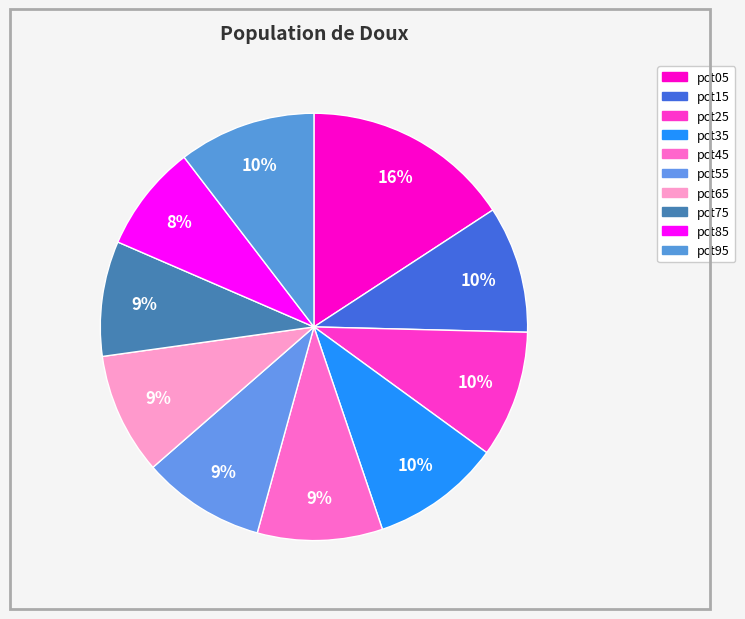

How many segments does this pie chart have?

10